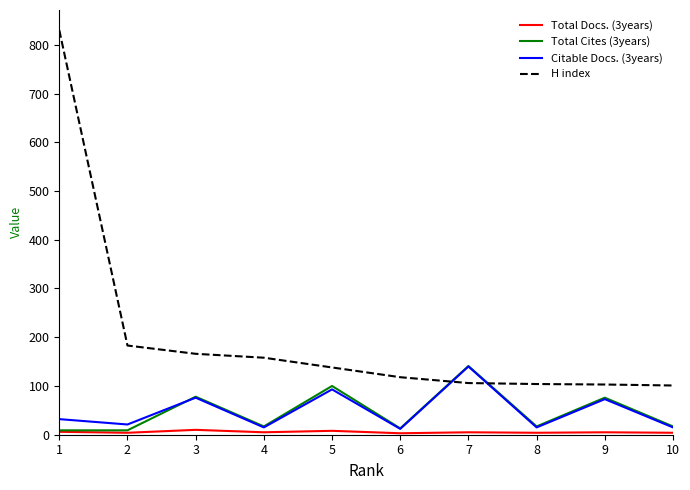

What is the sum of the H index values at 10 and 6?

219